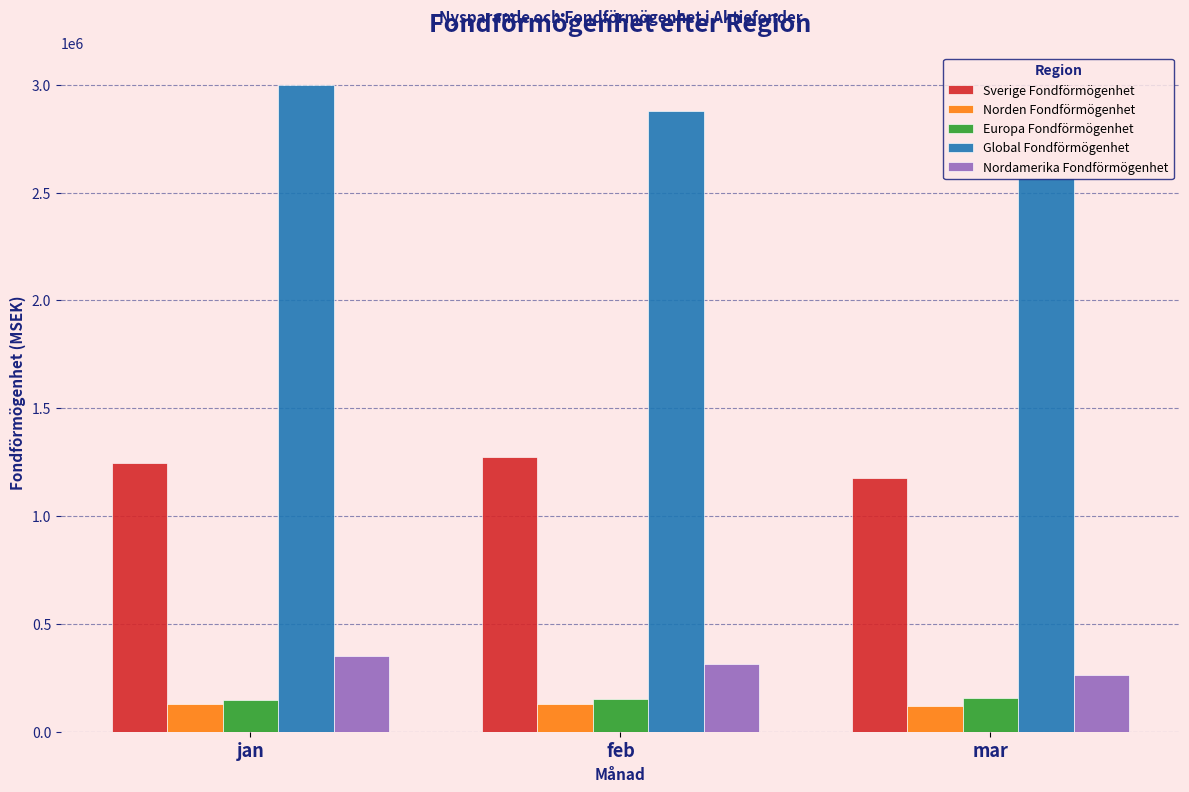

True or false: Sverige Fondförmögenhet has a value of 2127590.6 at jan.

False